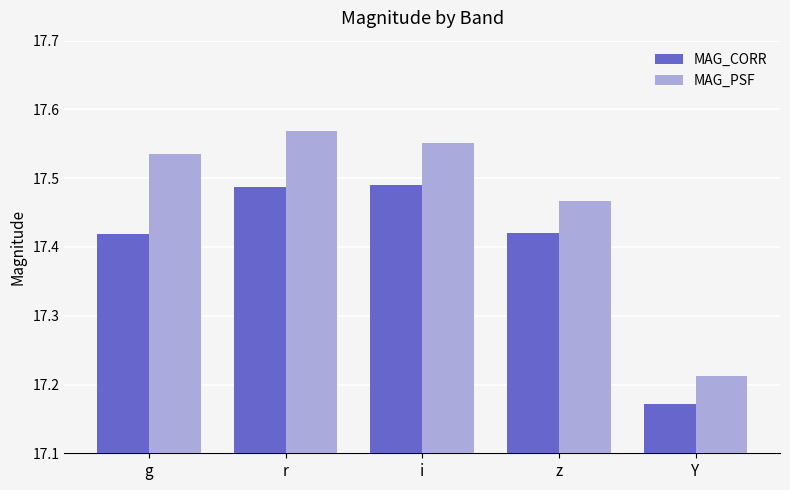

At i, list the series in order from largest to smallest.

MAG_PSF, MAG_CORR